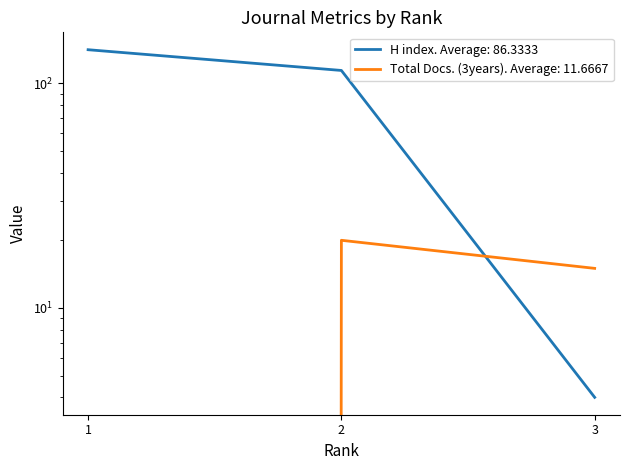

What are all the series names shown in the legend?

H index, Total Docs. (3years)